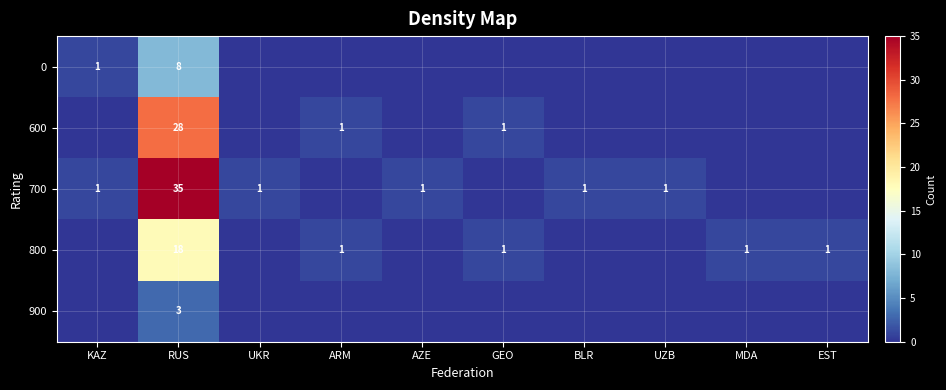

What is the total value across all series at RUS?

92